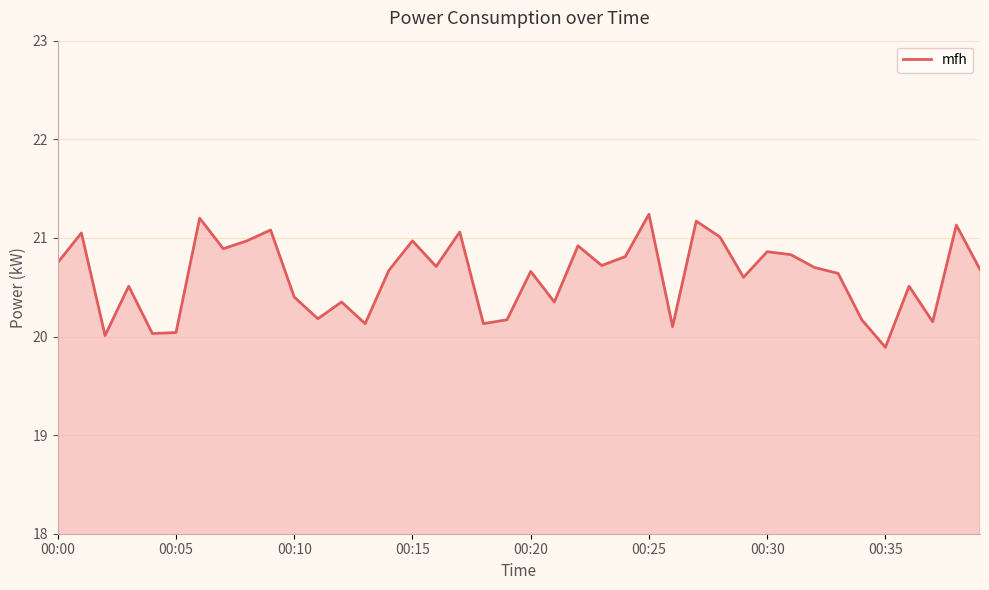

What is the greatest value displayed?

21.2